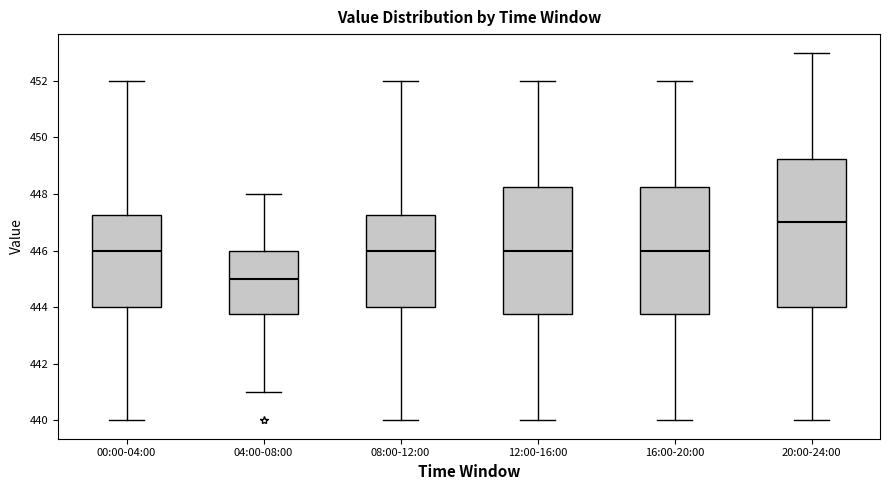

Comparing the boxes themselves (not the whiskers), which one is the tallest?

20:00-24:00